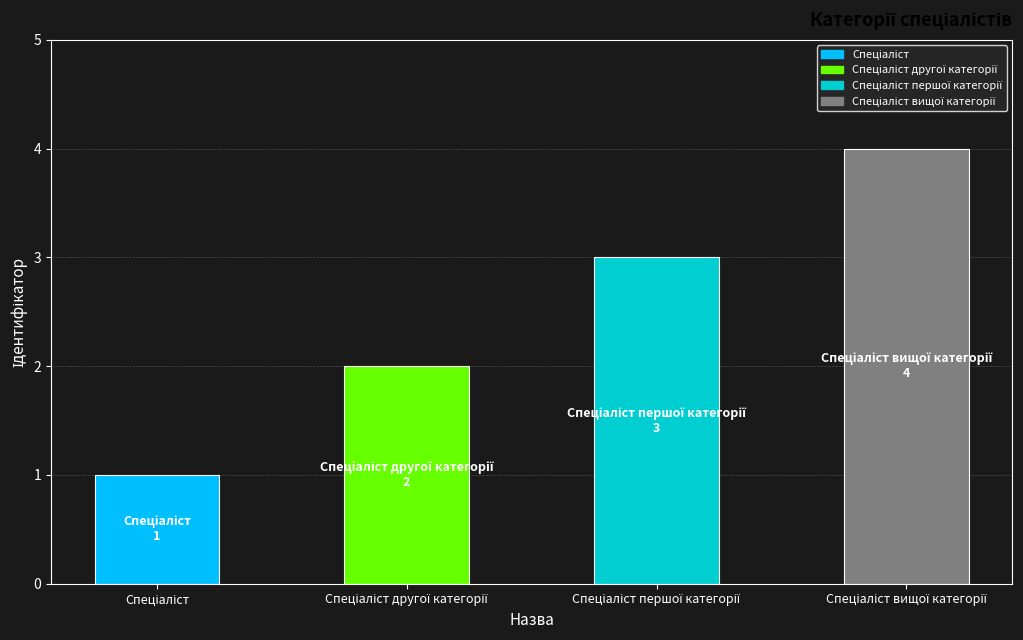

Reading left to right, what are all the values shown in this chart?

1	2	3	4